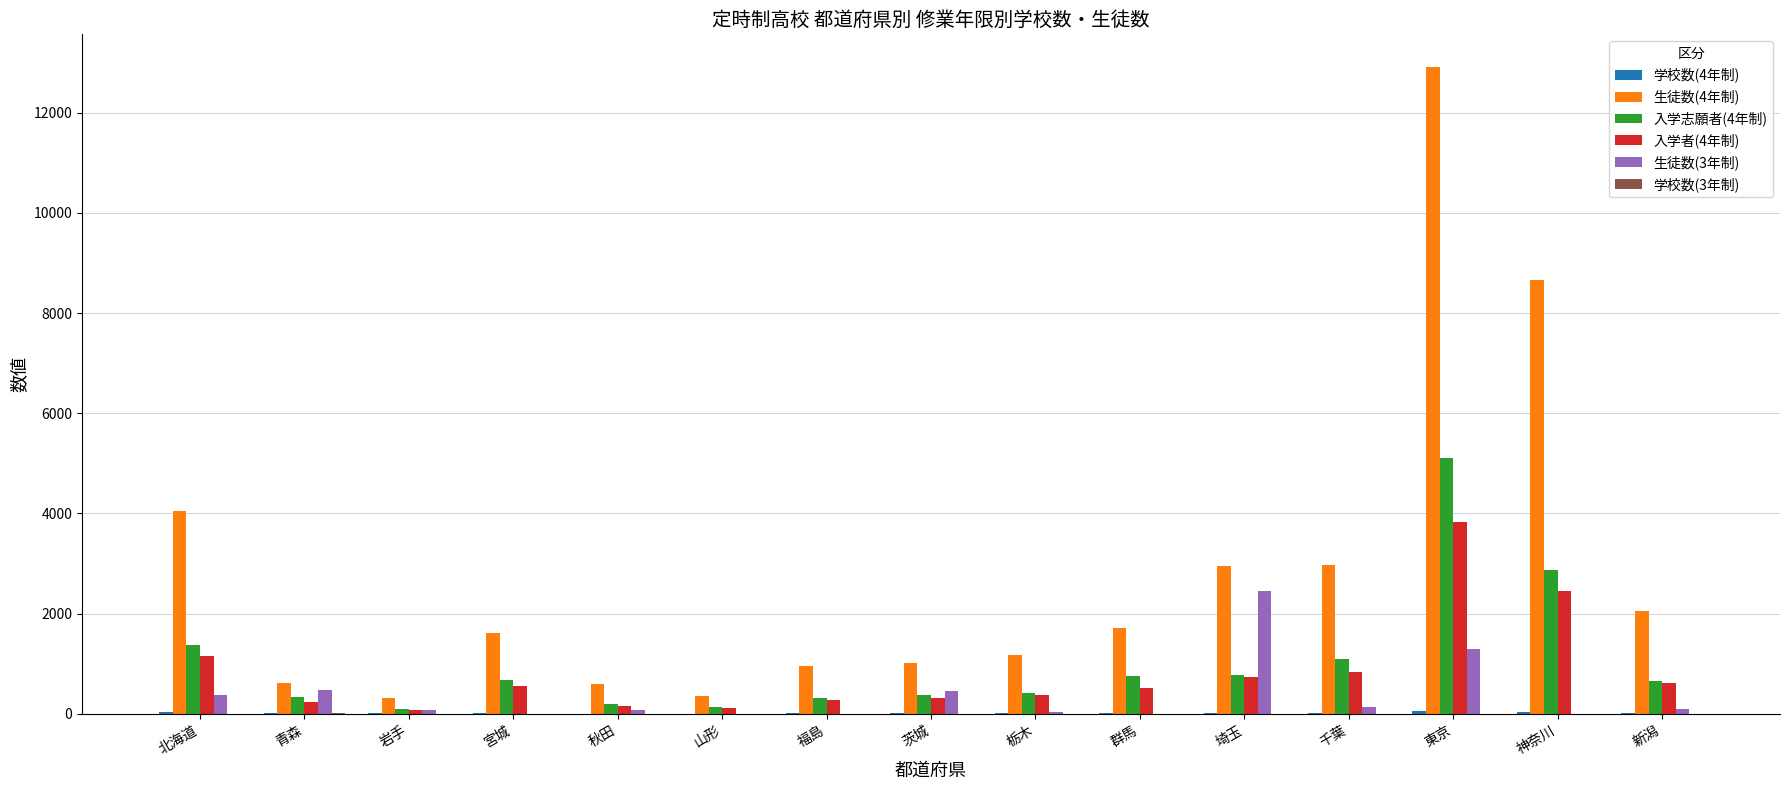

The value of 入学志願者(4年制) at 青森 is 334. True or false?

True